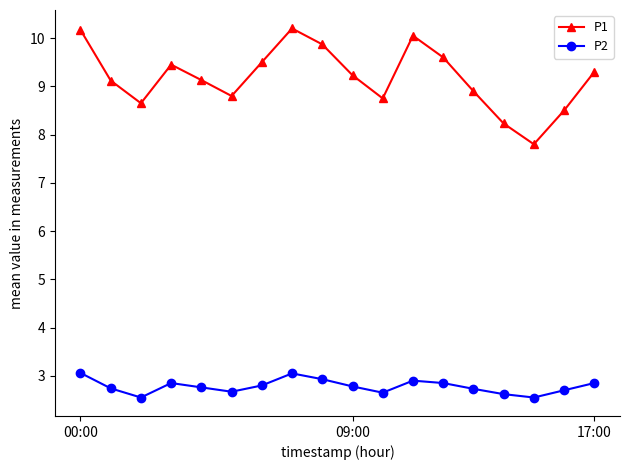

What is the difference between the maximum and second lowest values in the P2 series?

0.5